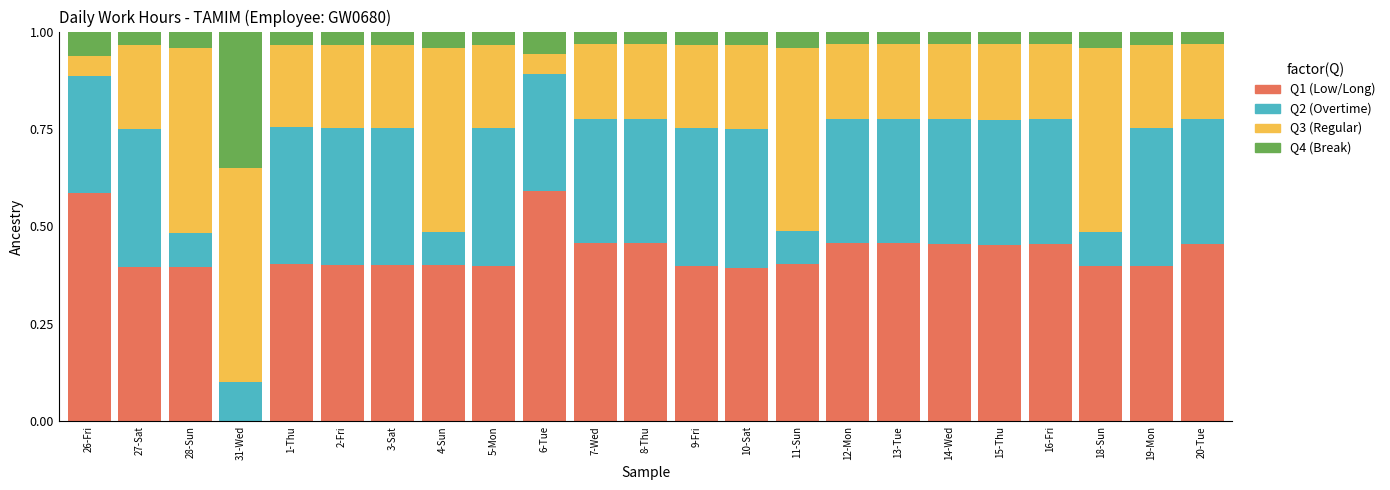

What is the total value across all series at 18-Sun?

1.0